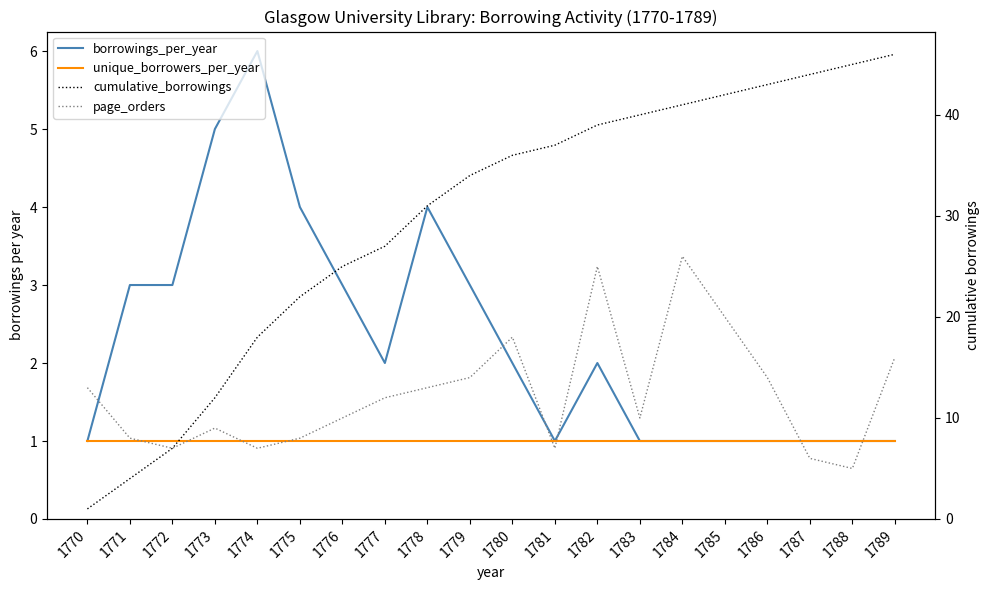

Reading left to right, transcribe all the data shown in this chart.

borrowings_per_year: 1	3	3	5	6	4	3	2	4	3	2	1	2	1	1	1	1	1	1	1
unique_borrowers_per_year: 1	1	1	1	1	1	1	1	1	1	1	1	1	1	1	1	1	1	1	1
cumulative_borrowings: 1	4	7	12	18	22	25	27	31	34	36	37	39	40	41	42	43	44	45	46
page_orders: 13	8	7	9	7	8	10	12	13	14	18	7	25	10	26	20	14	6	5	16